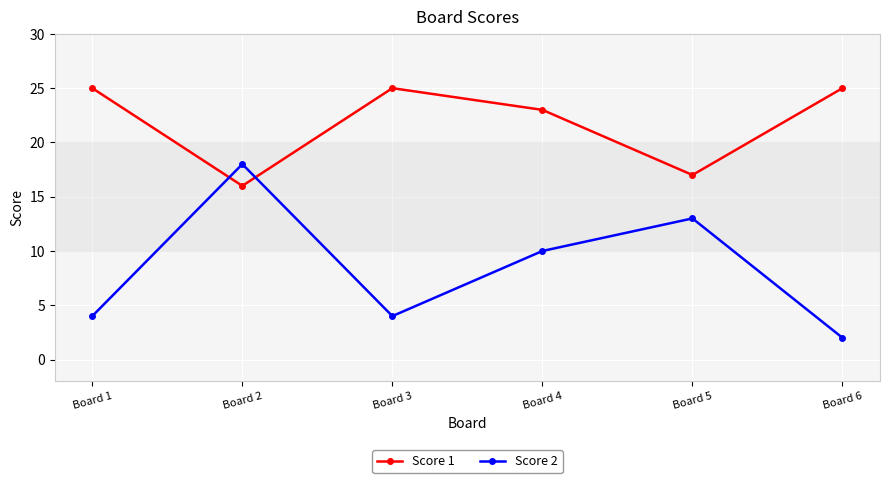

After their last crossing, which series has the higher values: Score 1 or Score 2?

Score 1